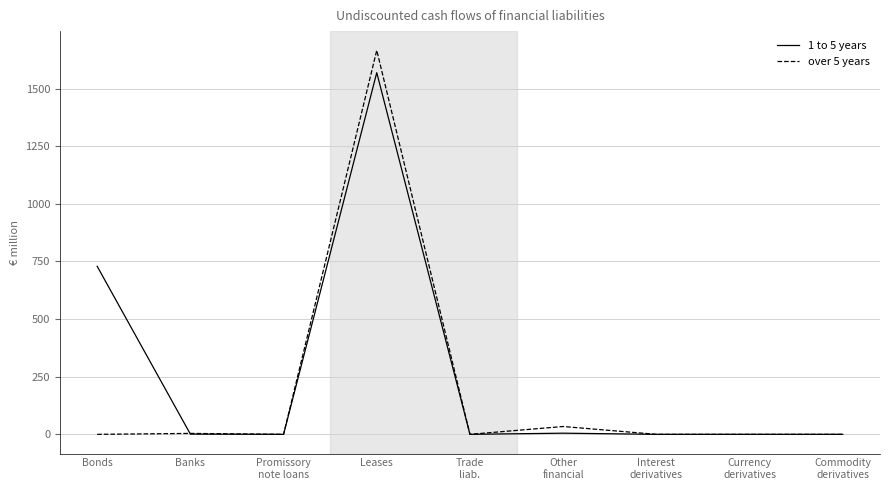

At which category is the sum across all series the highest?

Leases